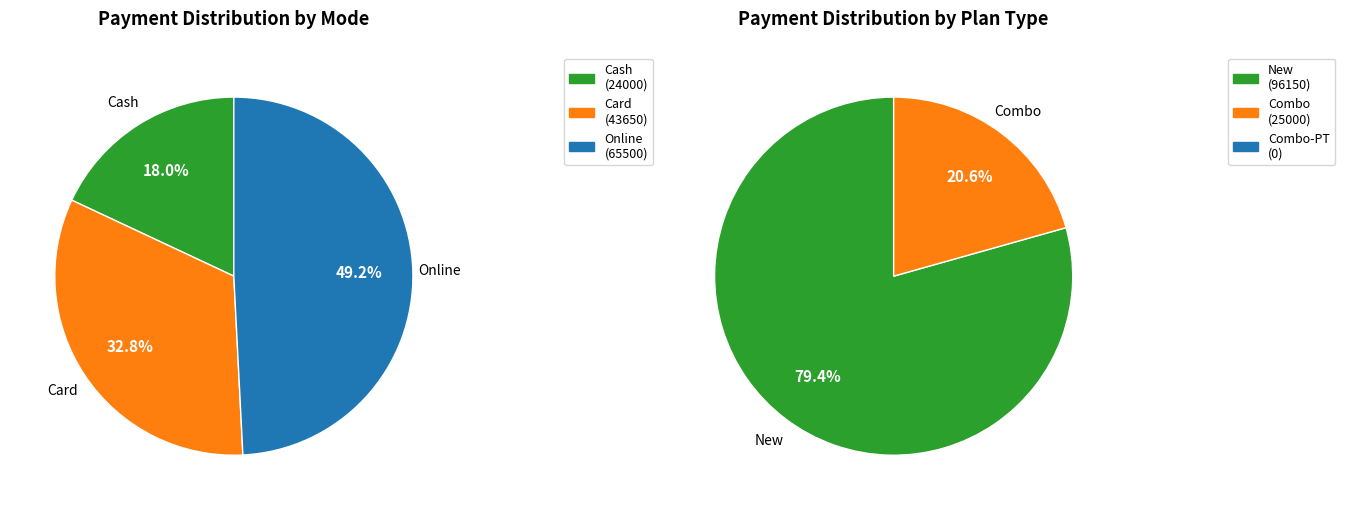

Which series has the largest range (max minus min)?

Online